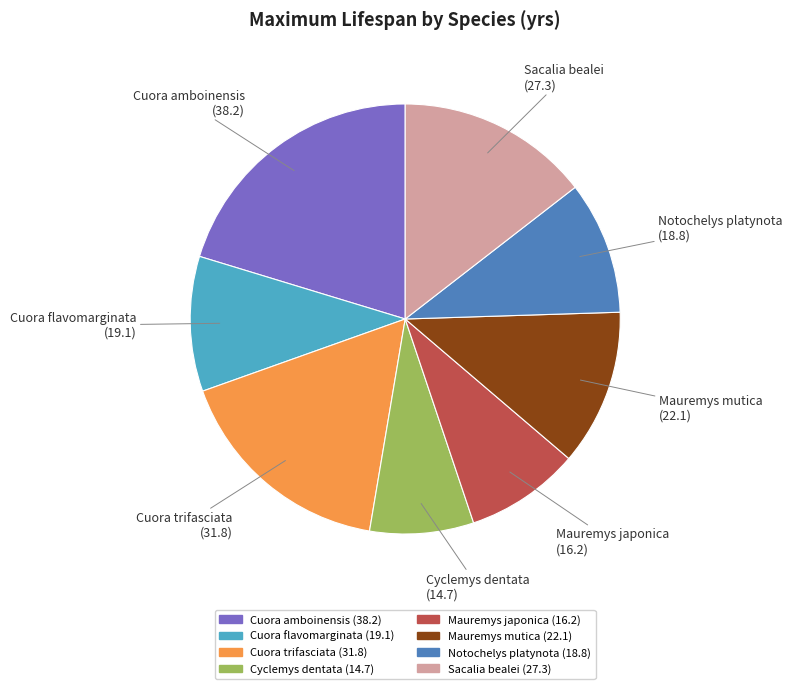

Approximately how many times larger is the value at Cuora trifasciata compared to Mauremys mutica?

1.4